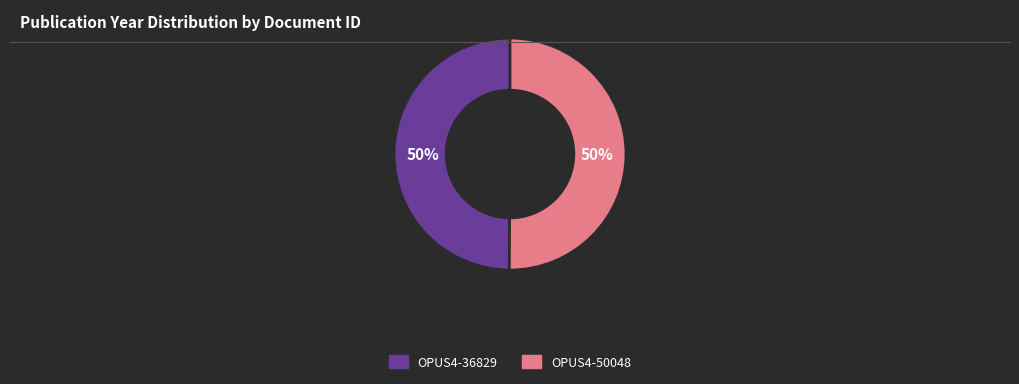

Count the number of slices in the pie.

2